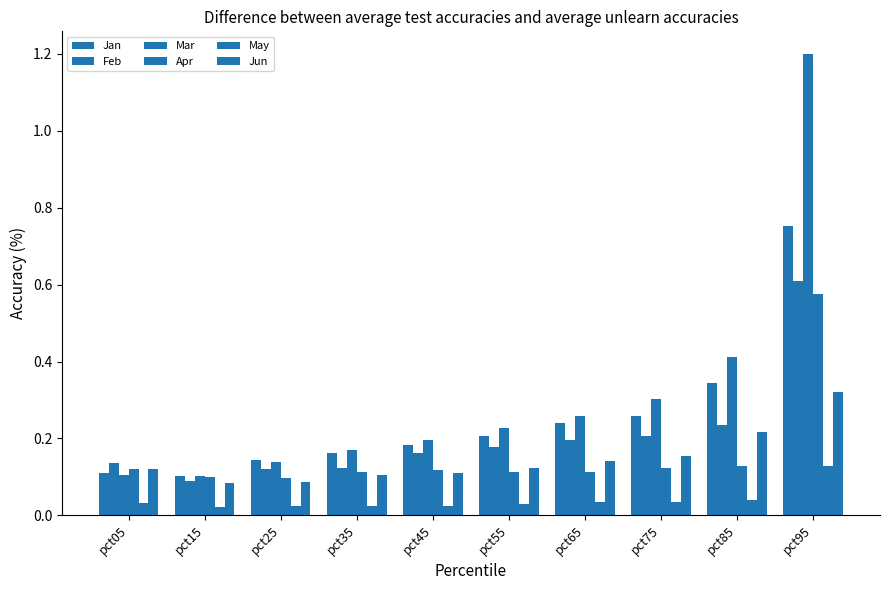

How many Jan values are between 0 and 1?

10